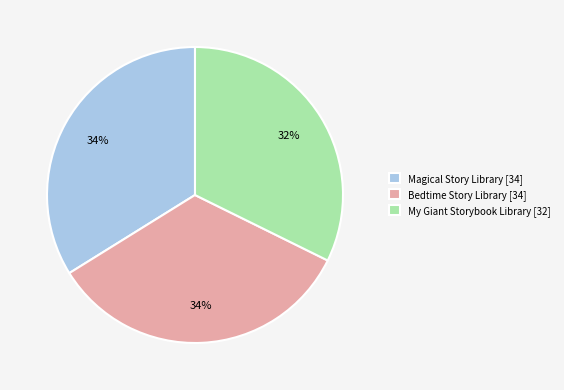

Which category has the smallest portion of the pie?

My Giant Storybook Library